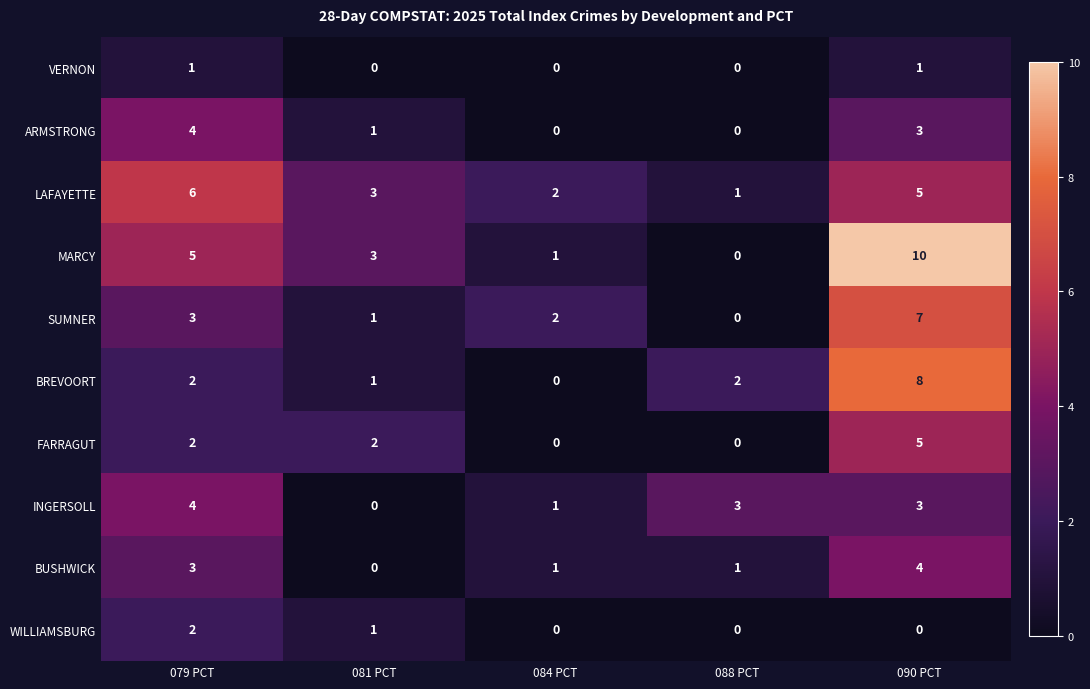

At which label is MARCY closest to 5?

079 PCT